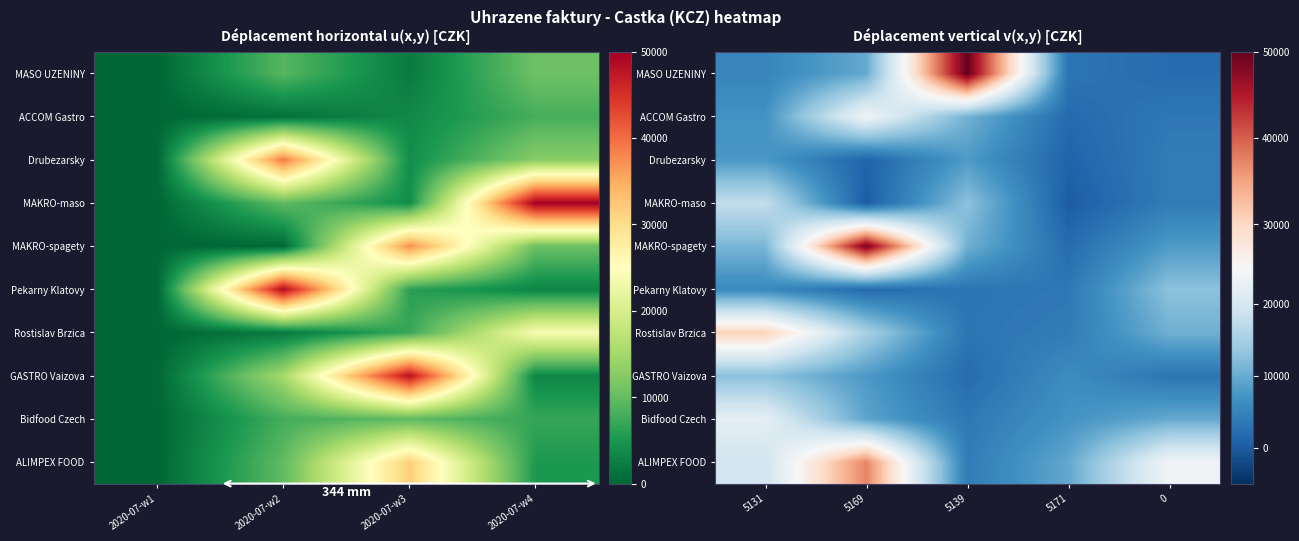

Which has a higher value, 5169 or 5139?

5139